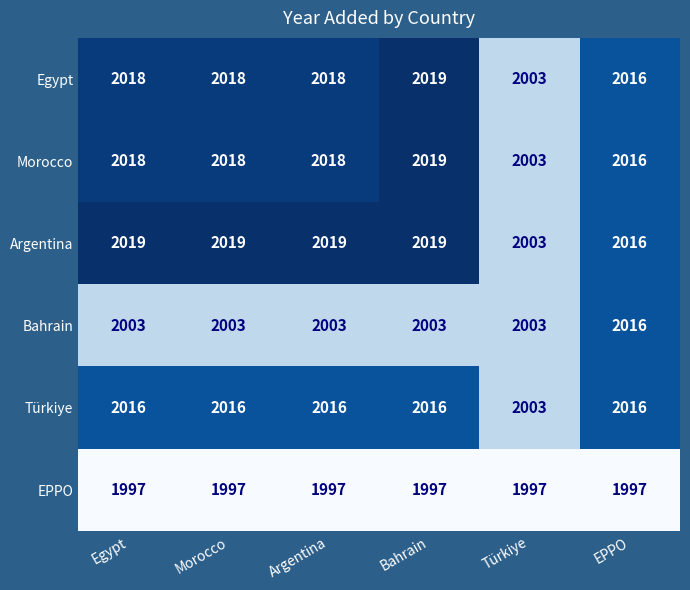

What is the highest value of the Morocco series?

2019